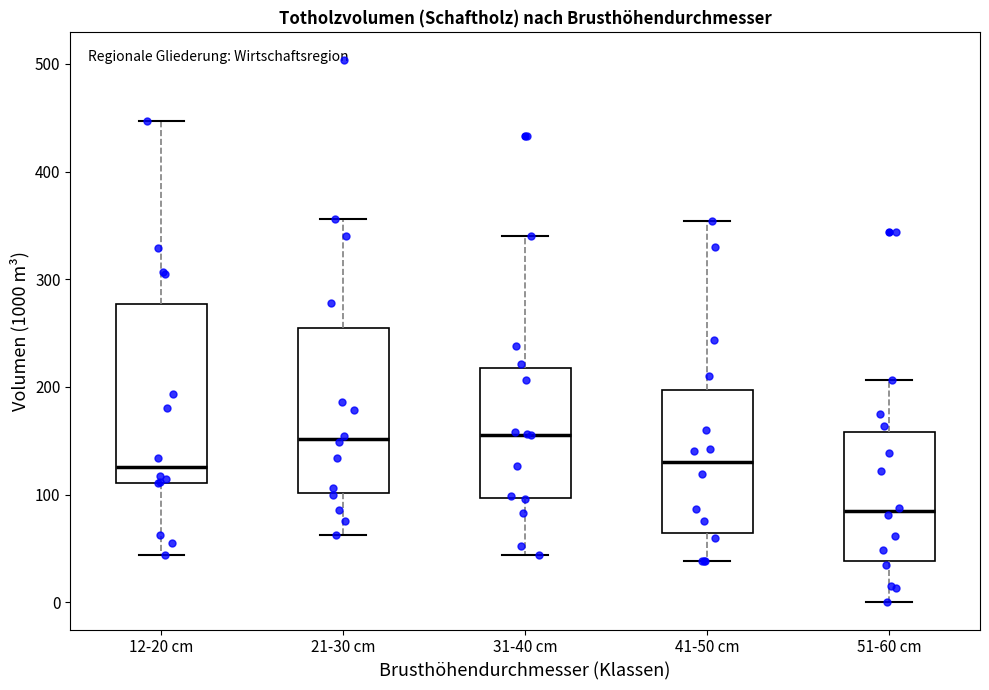

Which box is the tallest, from its lower edge to its upper edge?

12-20 cm